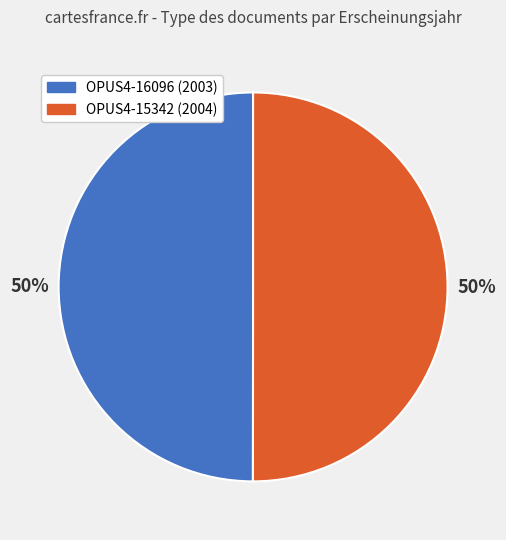

How many segments does this pie chart have?

2